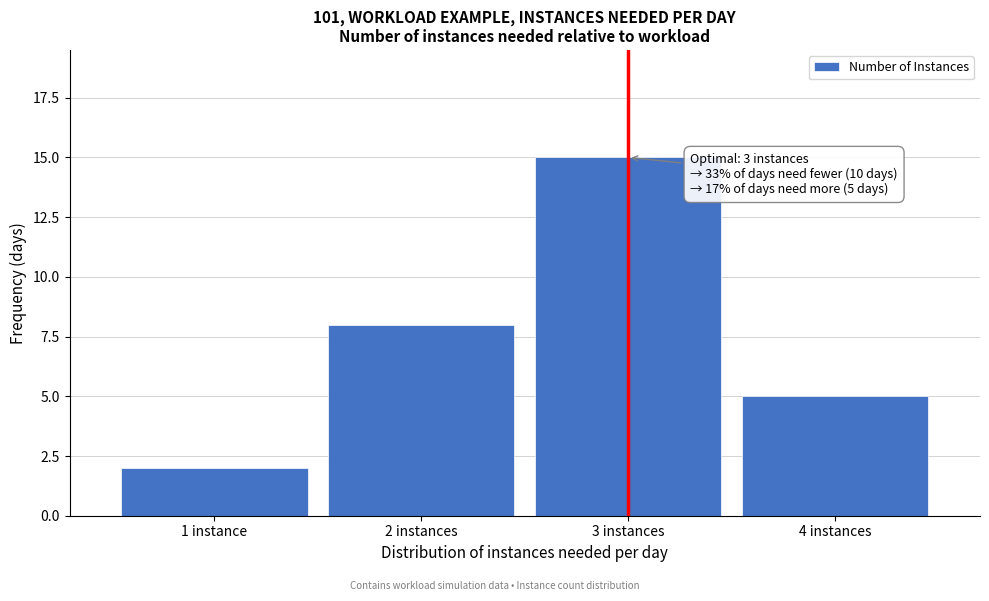

Reading right to left, list all the values displayed in this chart.

5	15	8	2